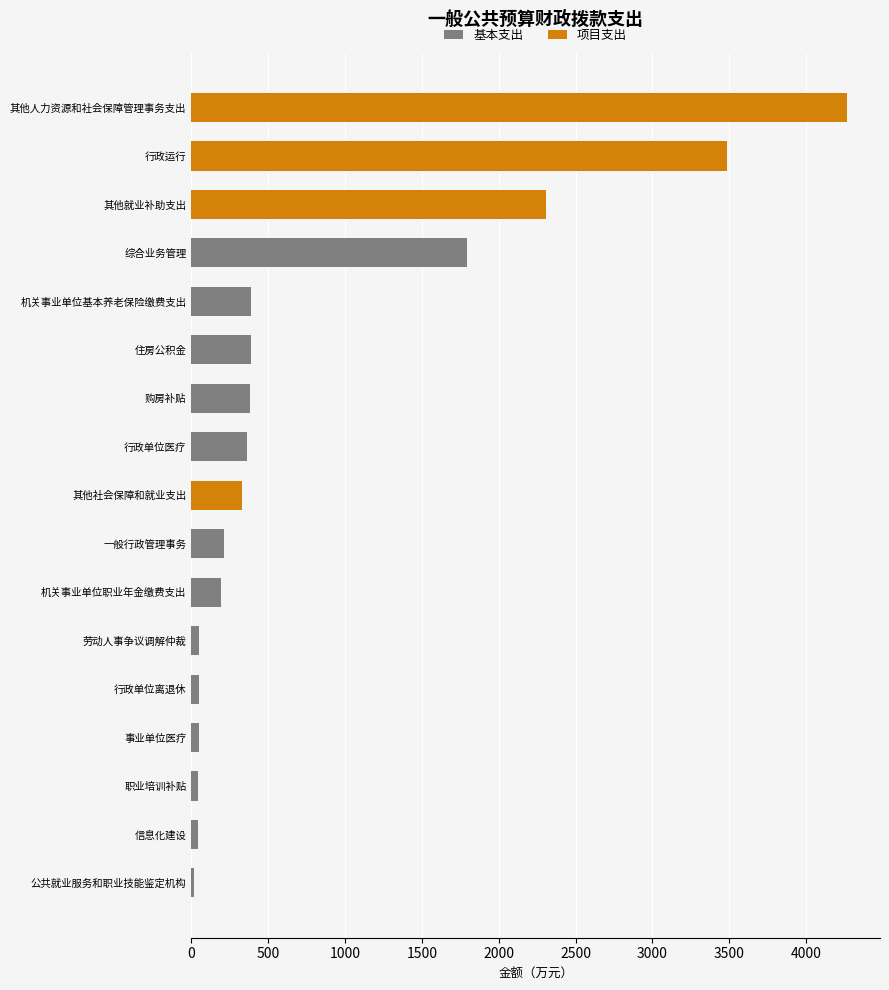

Count the number of values greater than 328.

9